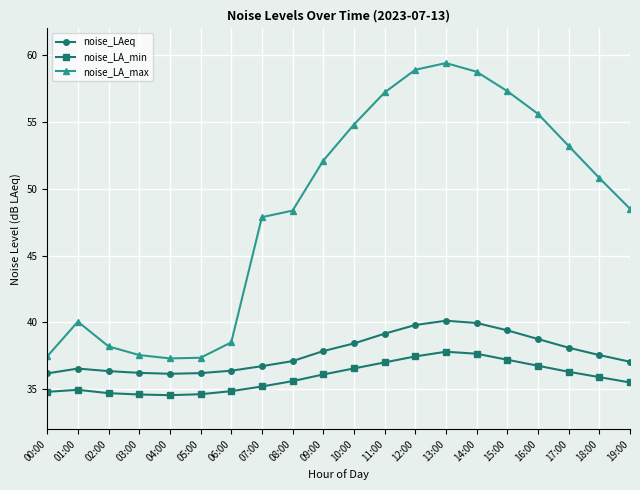

What is the sum of all noise_LA_min values?

718.1